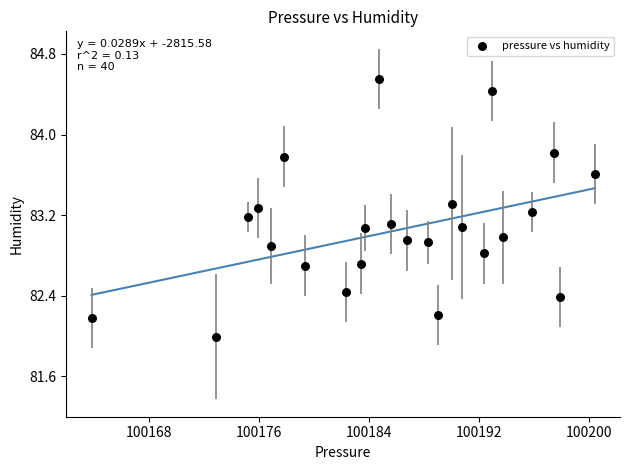

What is the range of X values (max minus min)?

36.6